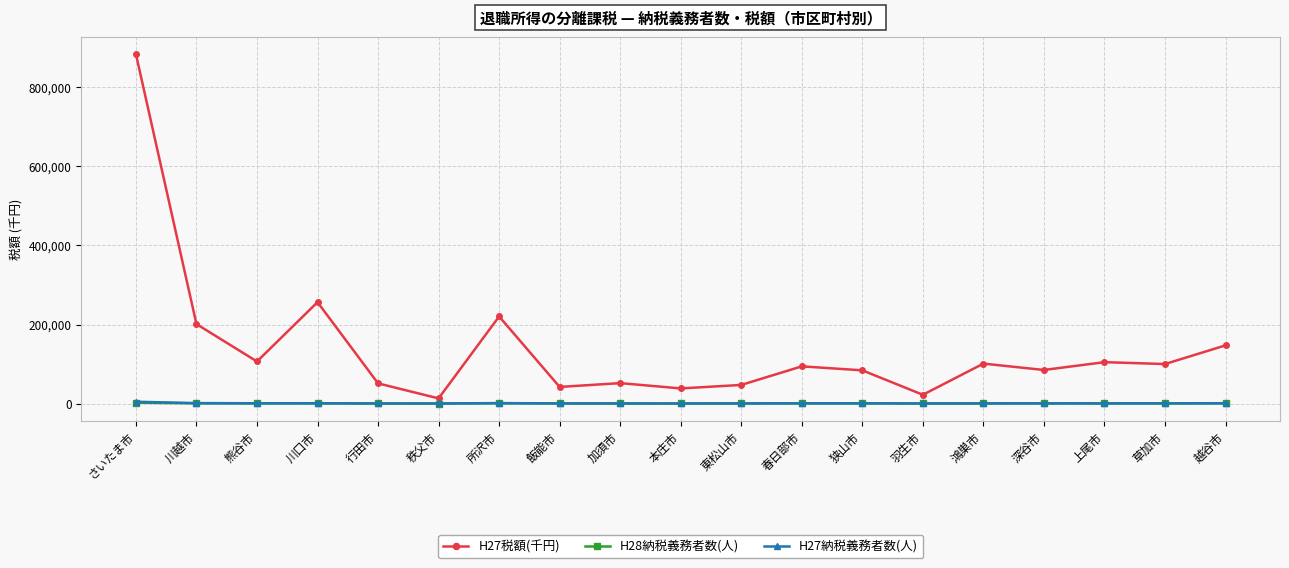

Which series has the largest total across all categories?

H27税額(千円)